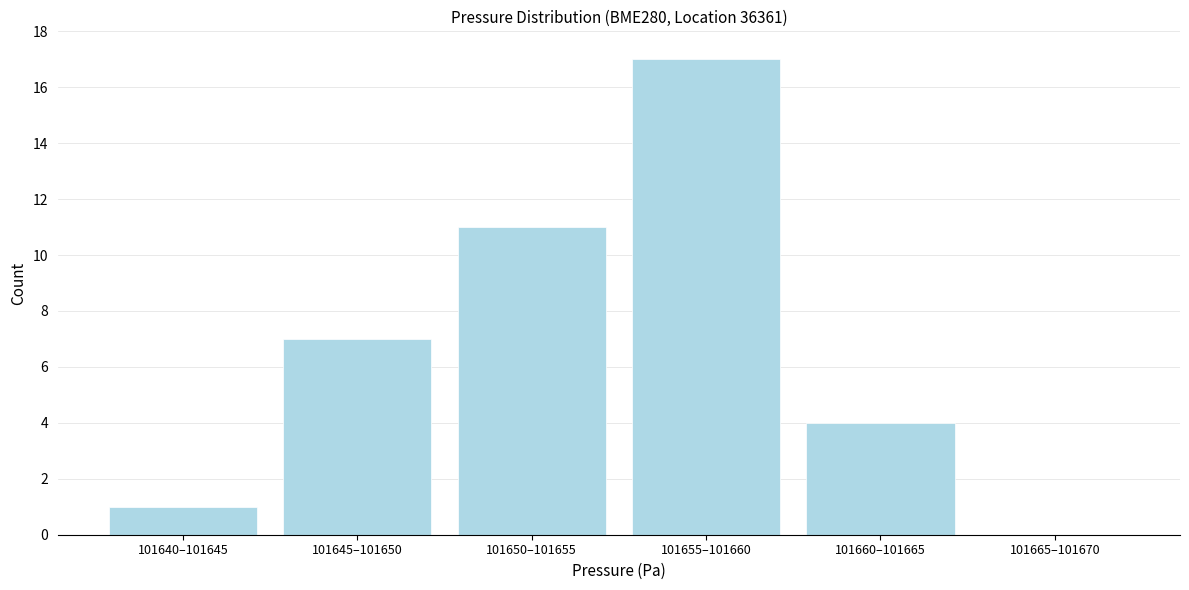

Reading left to right, list all the values displayed in this chart.

101640–101645=1	101645–101650=7	101650–101655=11	101655–101660=17	101660–101665=4	101665–101670=0